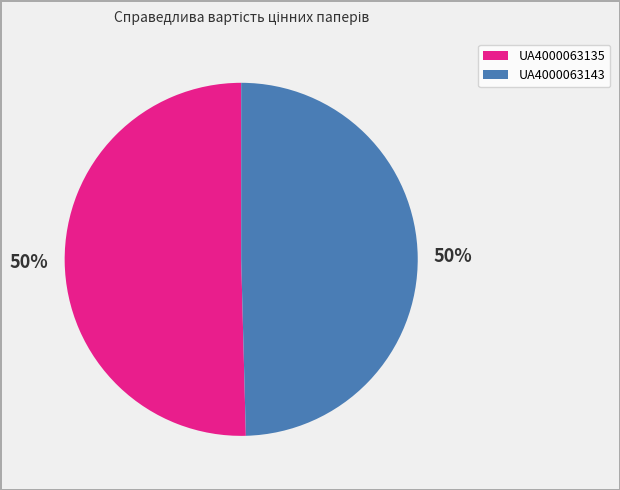

What is the ratio of the value at UA4000063135 to the value at UA4000063143?

1.0